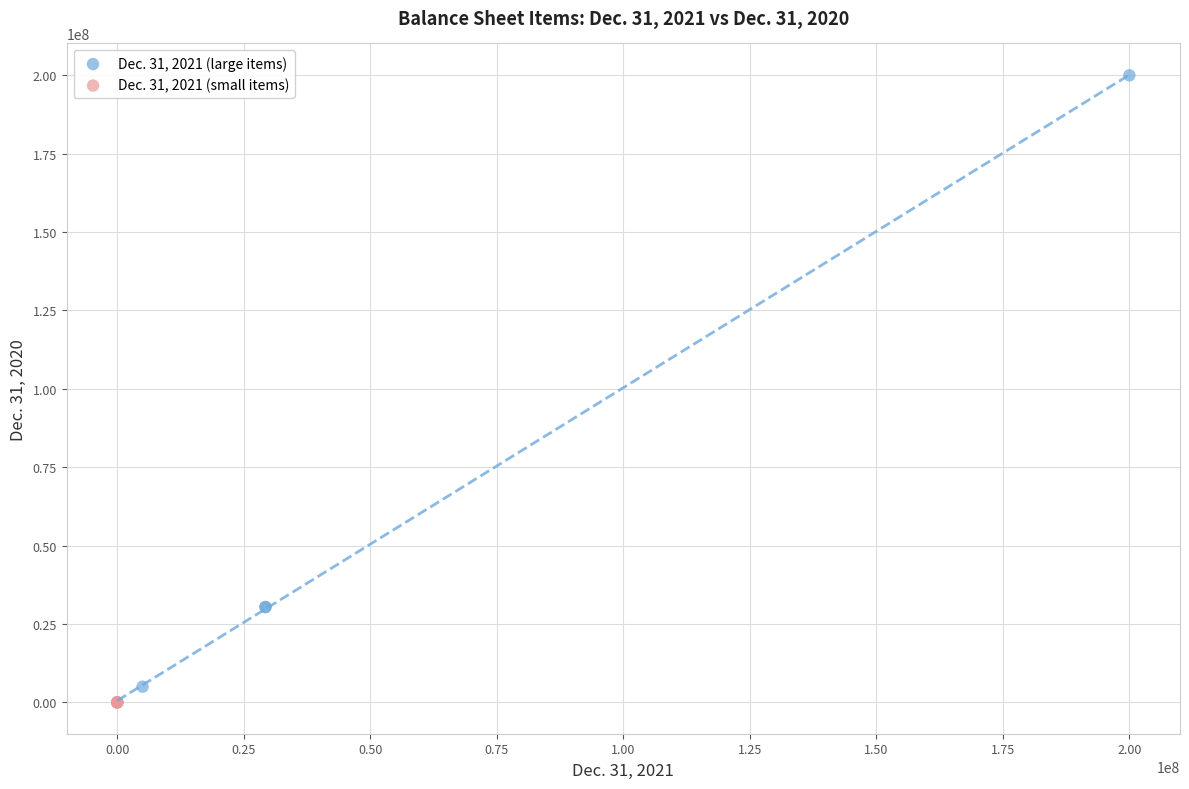

Which series has the widest spread of Y values?

Dec. 31, 2021 (large items)